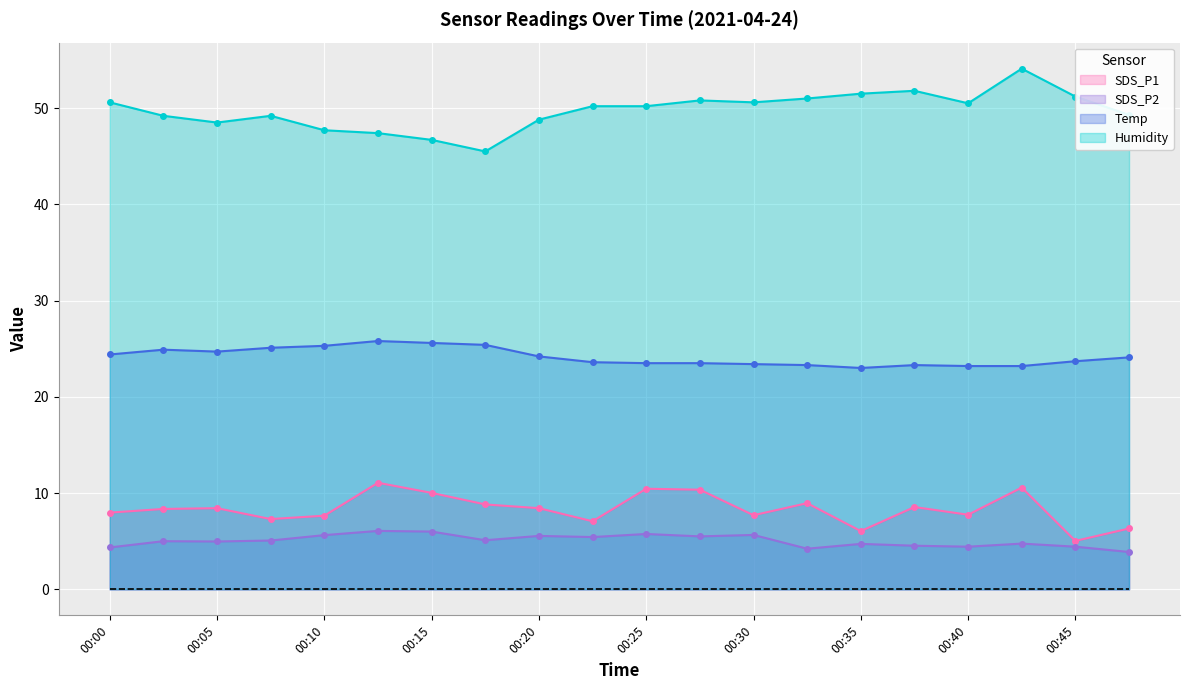

What is the sum of all Temp values?

483.2